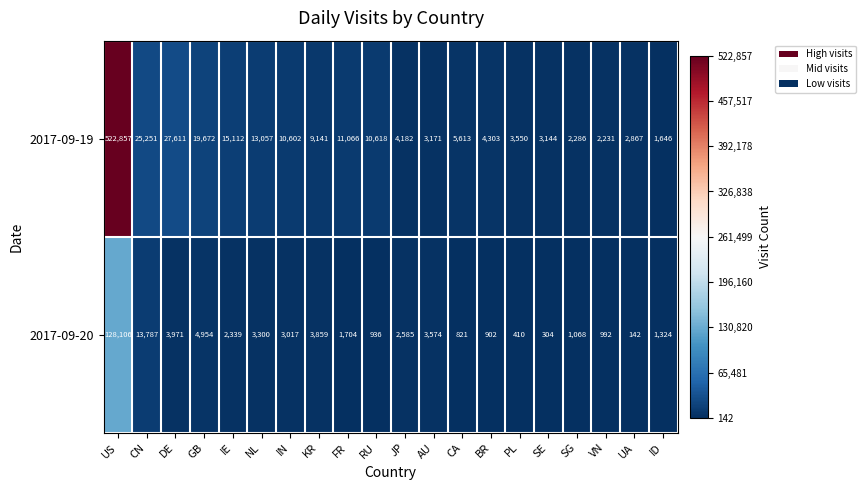

Which category has the highest value across all series?

US